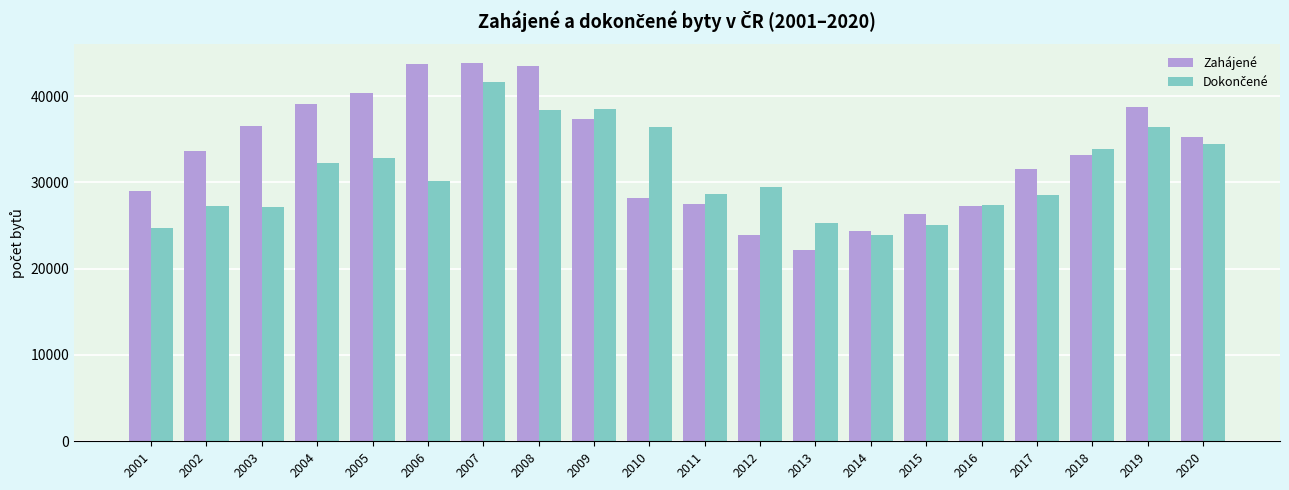

The value of Zahájené at 2010 is 39695. True or false?

False